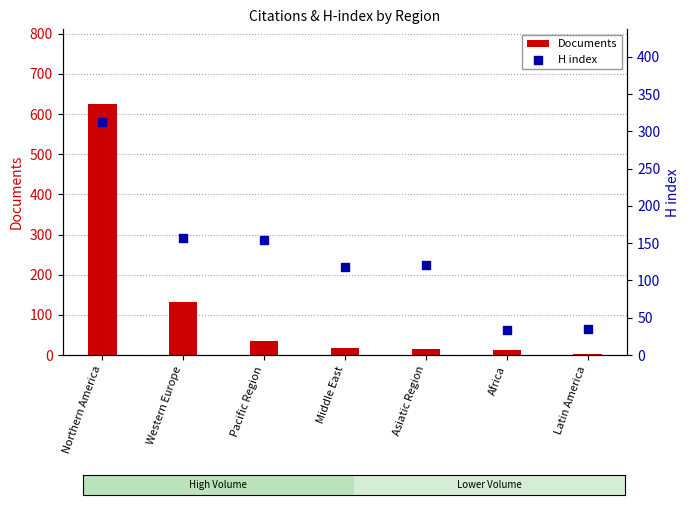

What is the total value across all series at Western Europe?

288